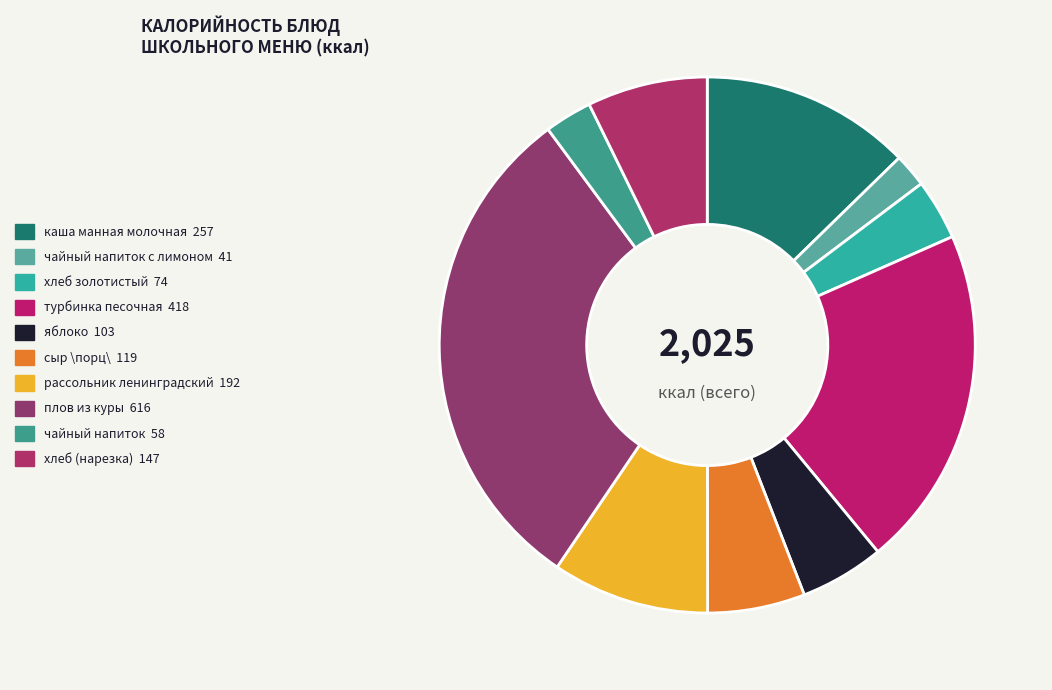

How many segments does this pie chart have?

10